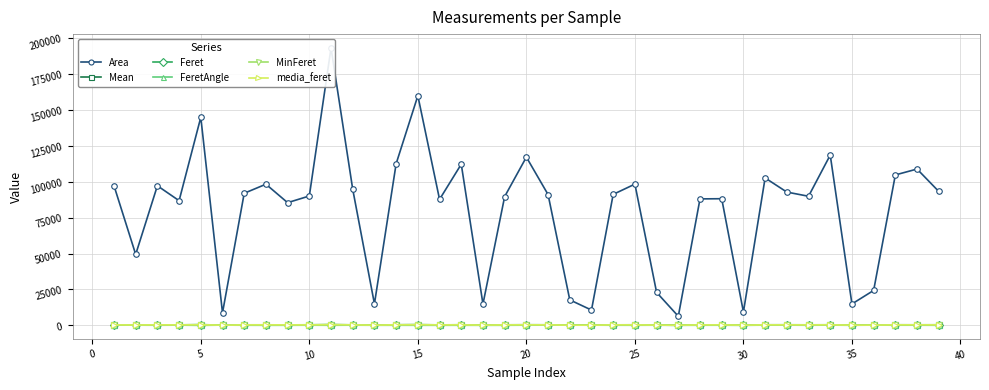

What is the difference between the maximum and minimum values in the Mean series?

51.9